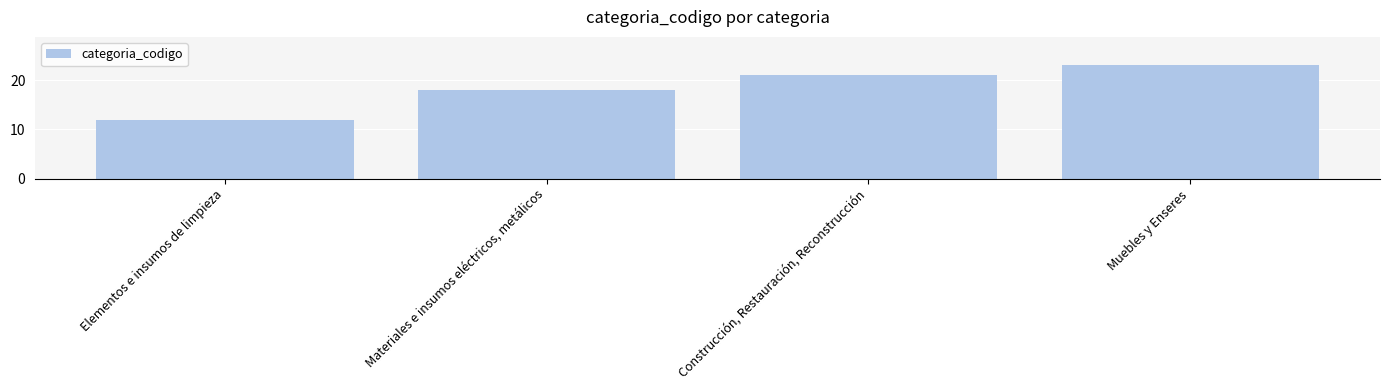

Rank the categories by value from highest to lowest.

Muebles y Enseres, Construcción, Restauración, Reconstrucción, Materiales e insumos eléctricos, metálicos, Elementos e insumos de limpieza